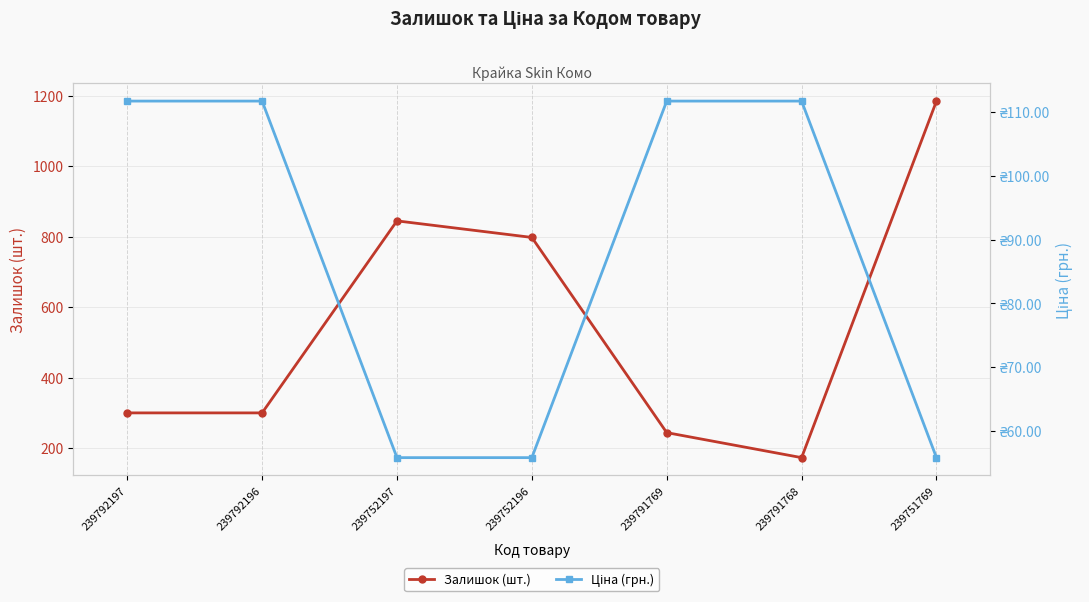

At which label is Залишок (шт.) closest to 679?

239752196